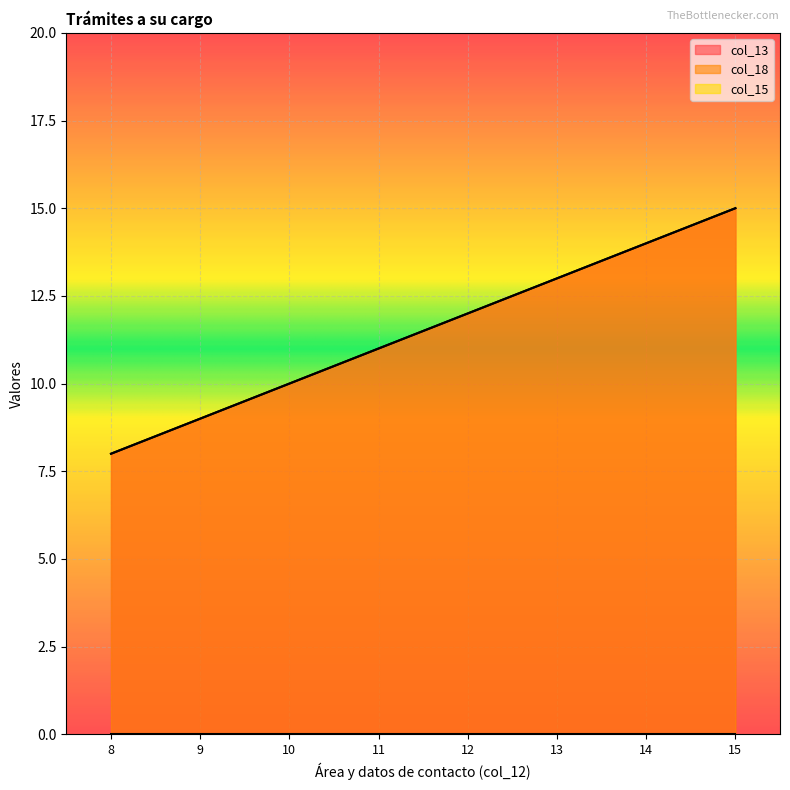

What is the value of the col_18 point at the 7th from the left?

14